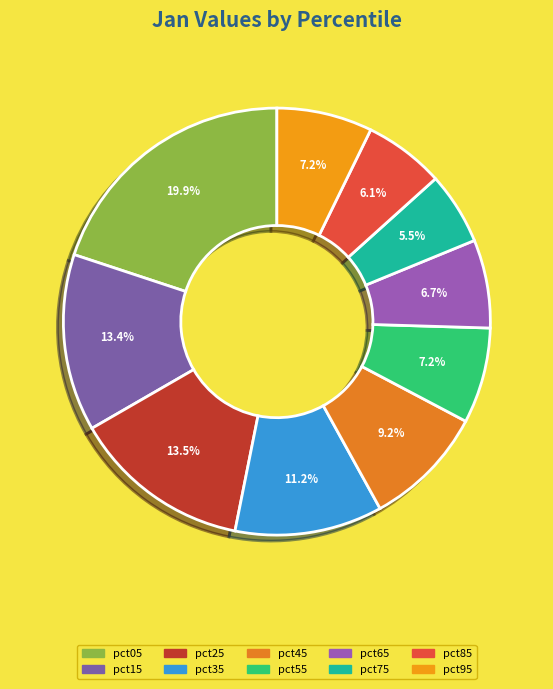

What percentage is the pct45 slice, to the nearest percent?

9%